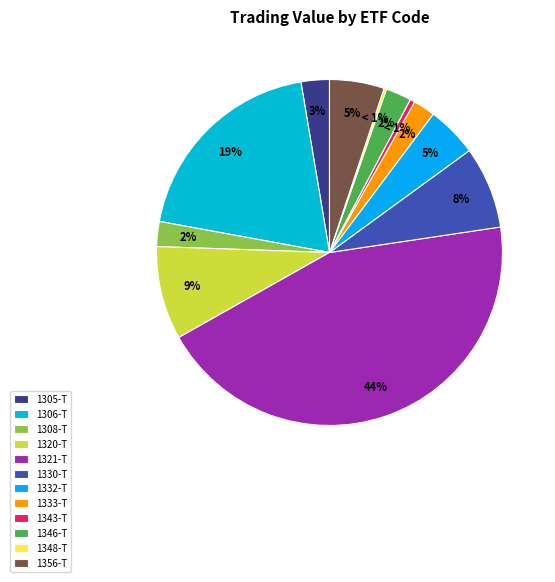

To the nearest percent, what percentage of the pie is 1321-T?

44%